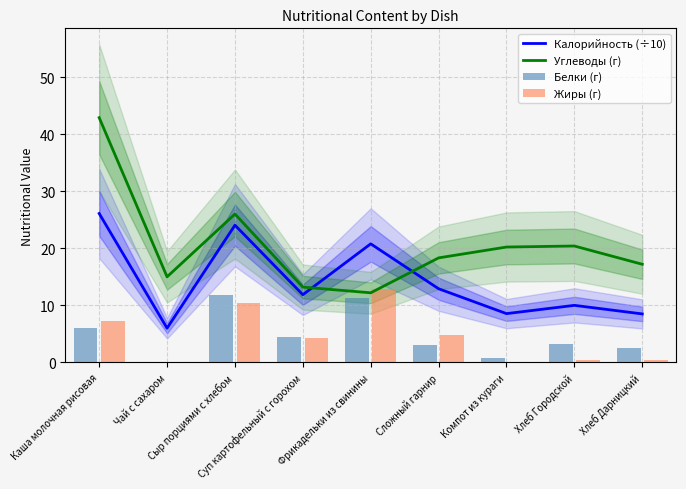

What is the difference between the highest and lowest values at Сыр порциями с хлебом?

15.6